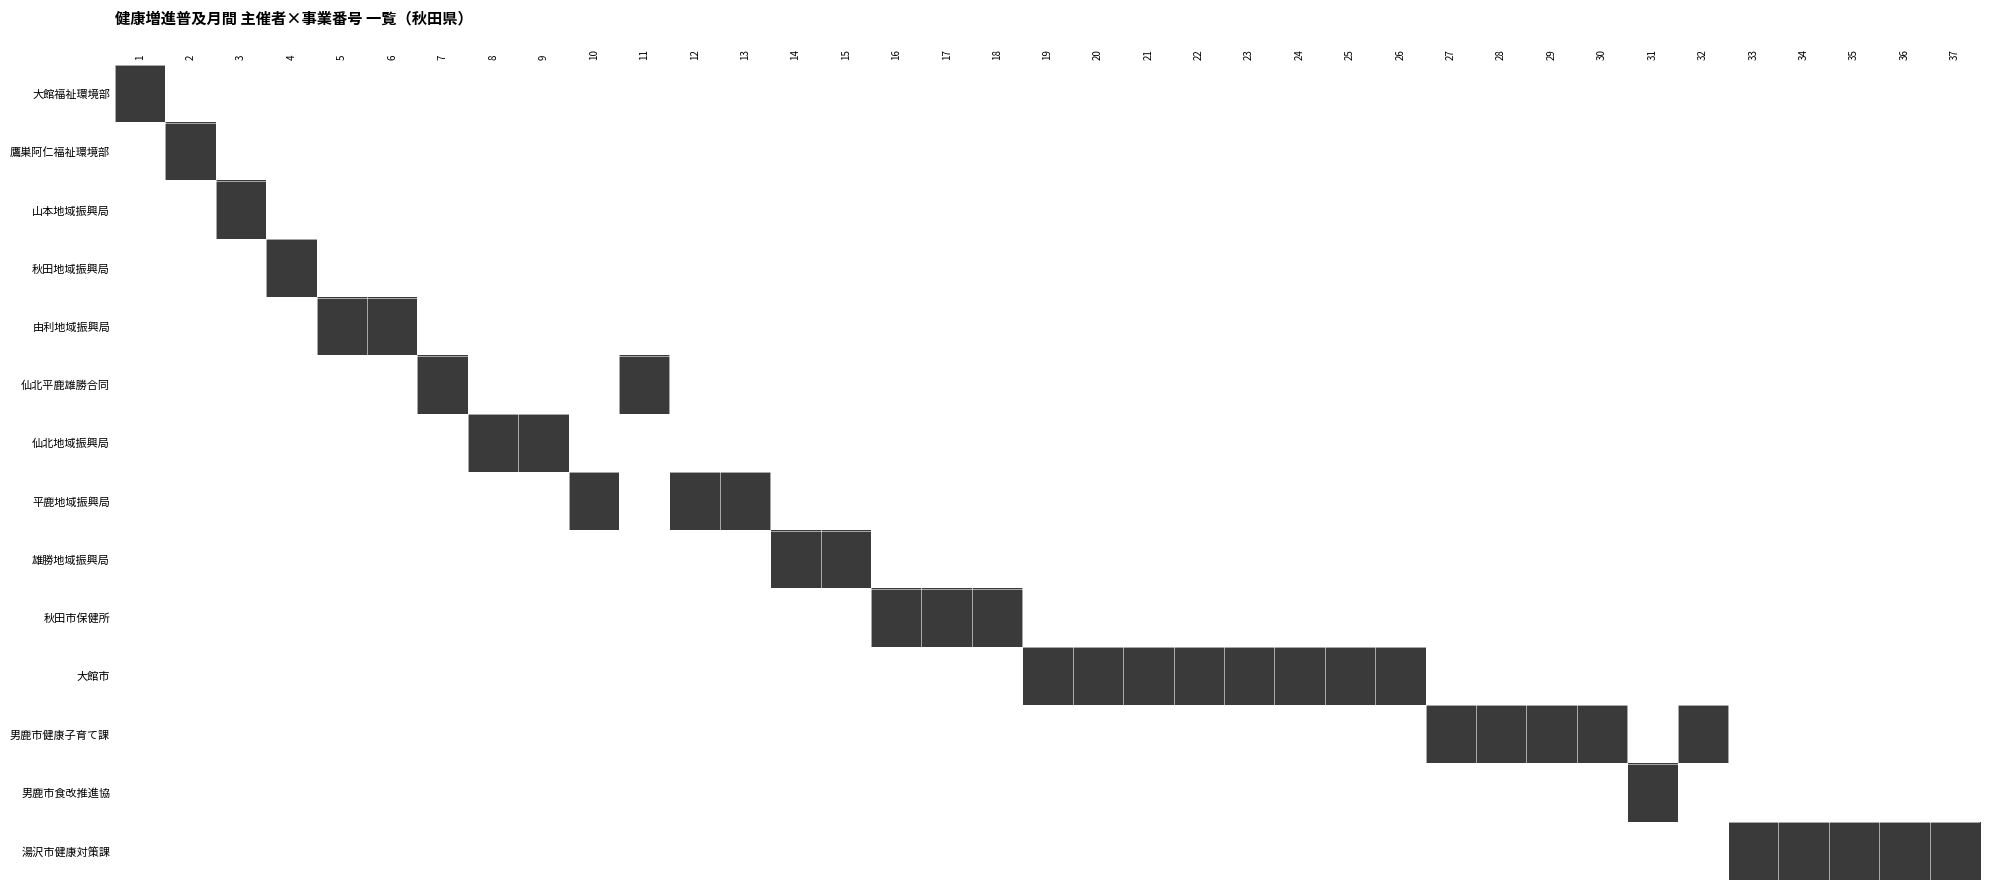

Count the number of data series in this chart.

14